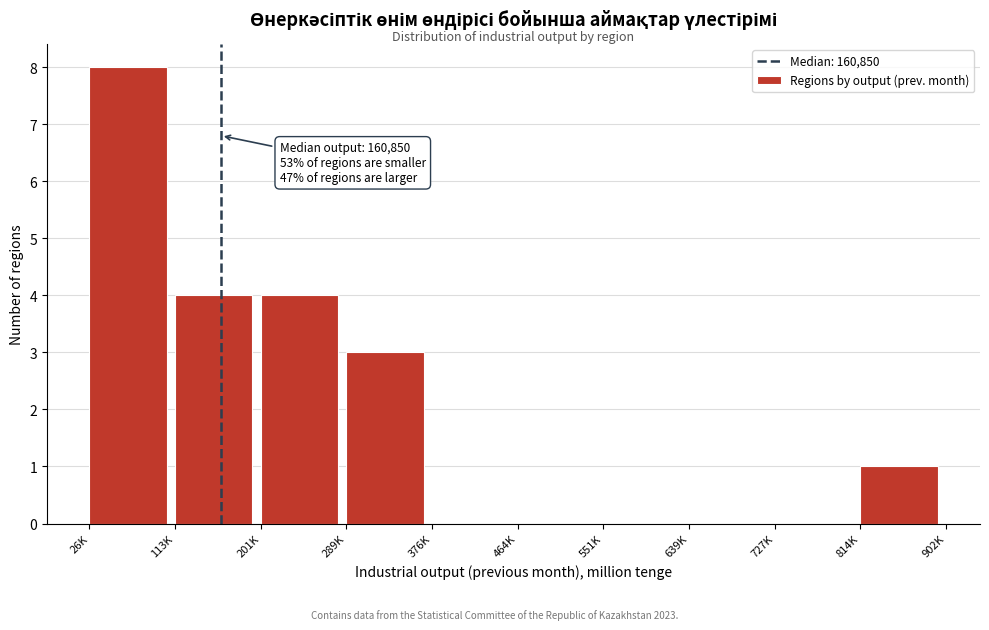

Reading left to right, extract all data points from this chart.

26K=8	113K=4	201K=4	289K=3	376K=0	464K=0	551K=0	639K=0	727K=0	814K=1